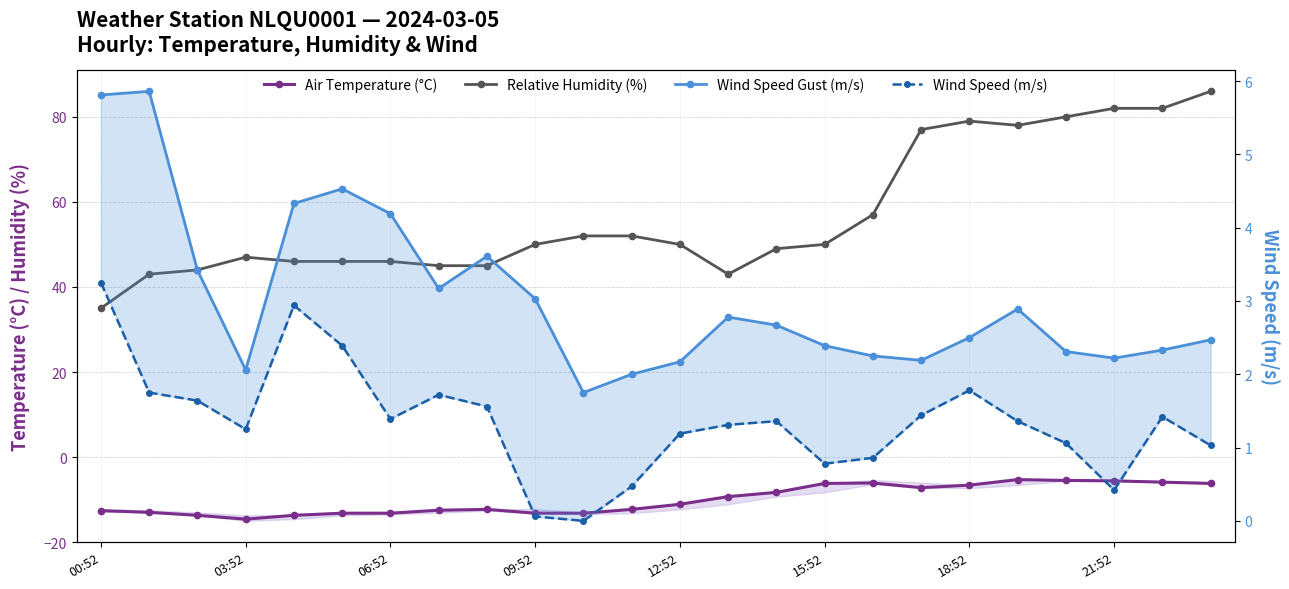

At how many categories does at least one series exceed 8?

24